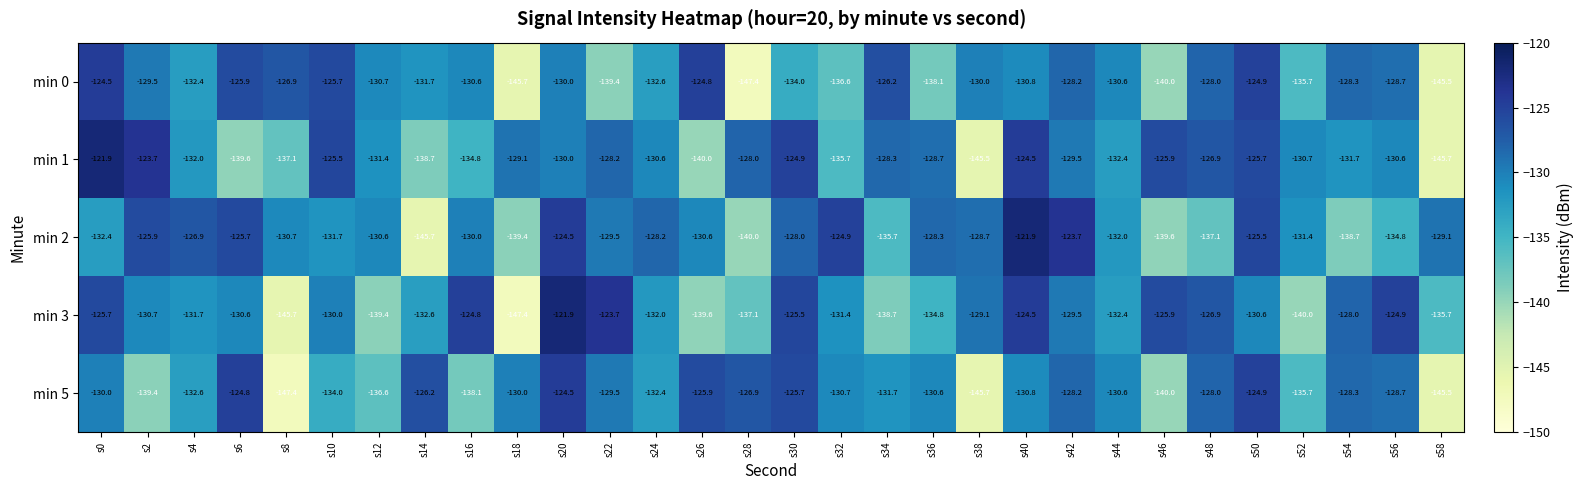

What is the difference between the maximum and minimum values in the min 5 series?

22.9